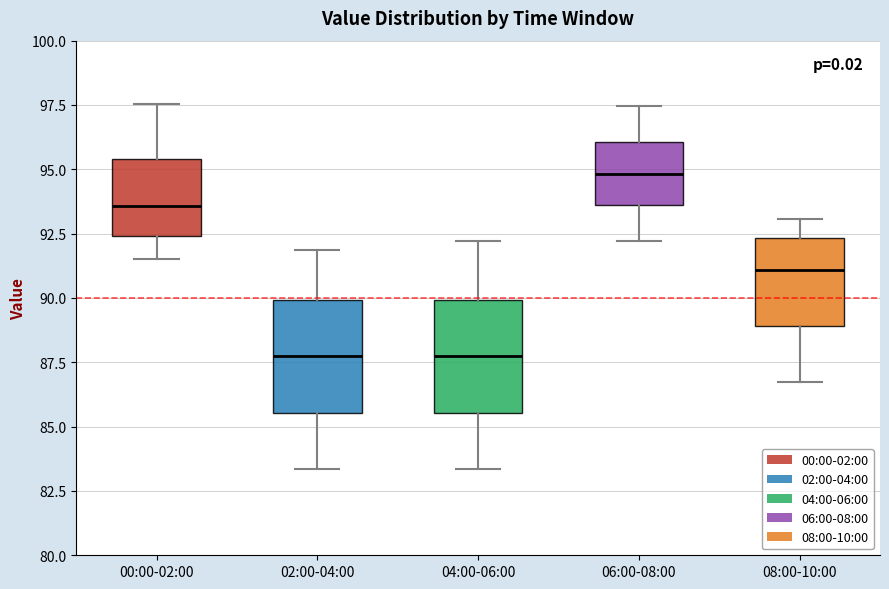

Reading left to right, transcribe this box plot: for each box, give where its median line is, the range the box spans, and where its two whiskers end, as read against the y-axis. The values are not printed on the chart, so give them approximately, as read against the axis.

00:00-02:00: median 93.5, box 92.5 to 95.5, whiskers 91.5 to 97.5
02:00-04:00: median 87.5, box 85.5 to 90.0, whiskers 83.5 to 92.0
04:00-06:00: median 87.5, box 85.5 to 90.0, whiskers 83.5 to 92.0
06:00-08:00: median 95.0, box 93.5 to 96.0, whiskers 92.0 to 97.5
08:00-10:00: median 91.0, box 89.0 to 92.5, whiskers 86.5 to 93.0